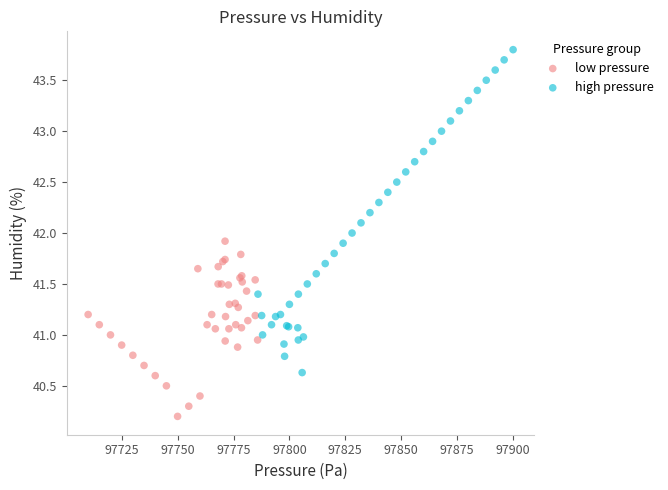

Which series has the largest Y range (max minus min)?

high pressure